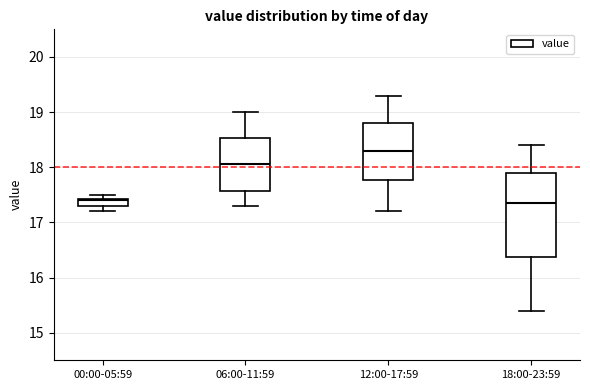

Comparing the boxes themselves (not the whiskers), which one is the tallest?

18:00-23:59